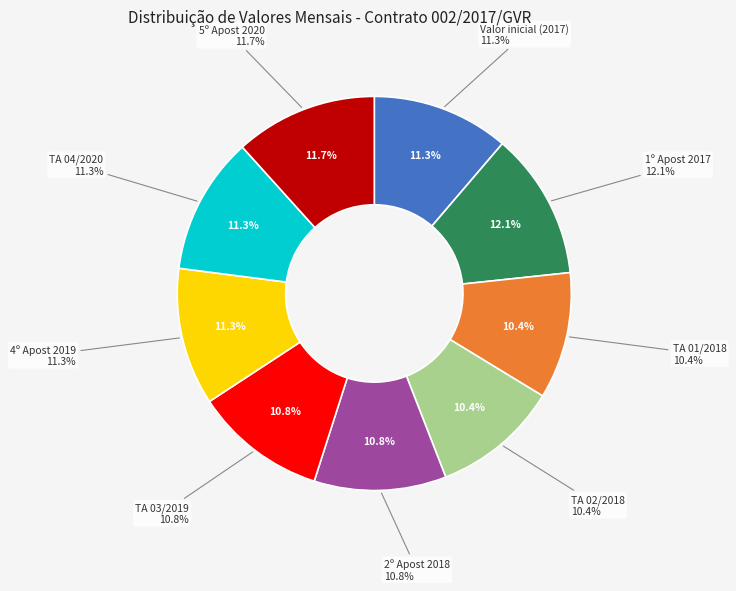

Which slice is the largest?

1º Apost 2017